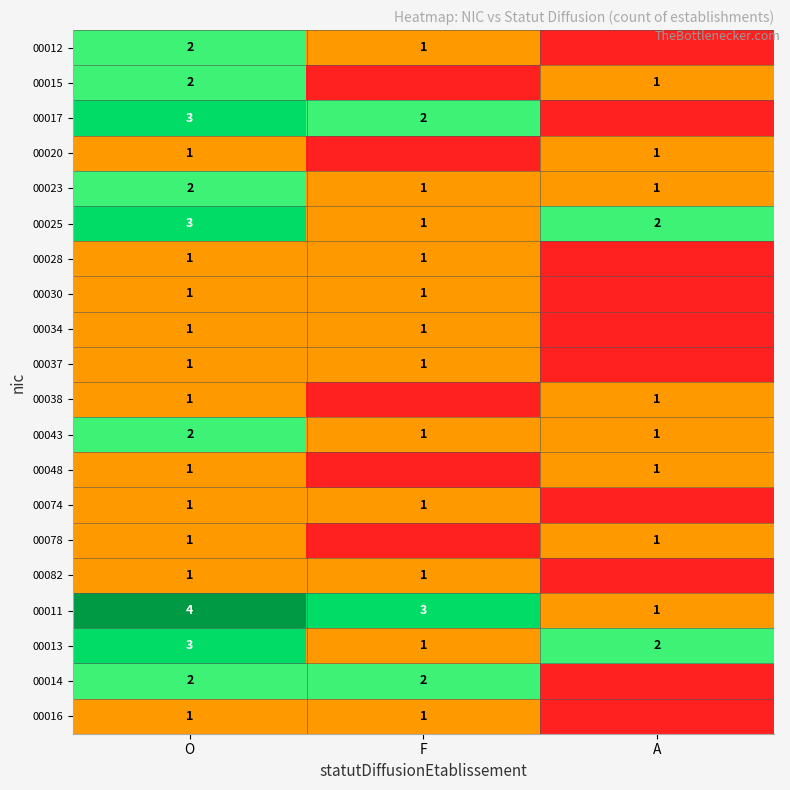

What is the greatest value displayed?

4